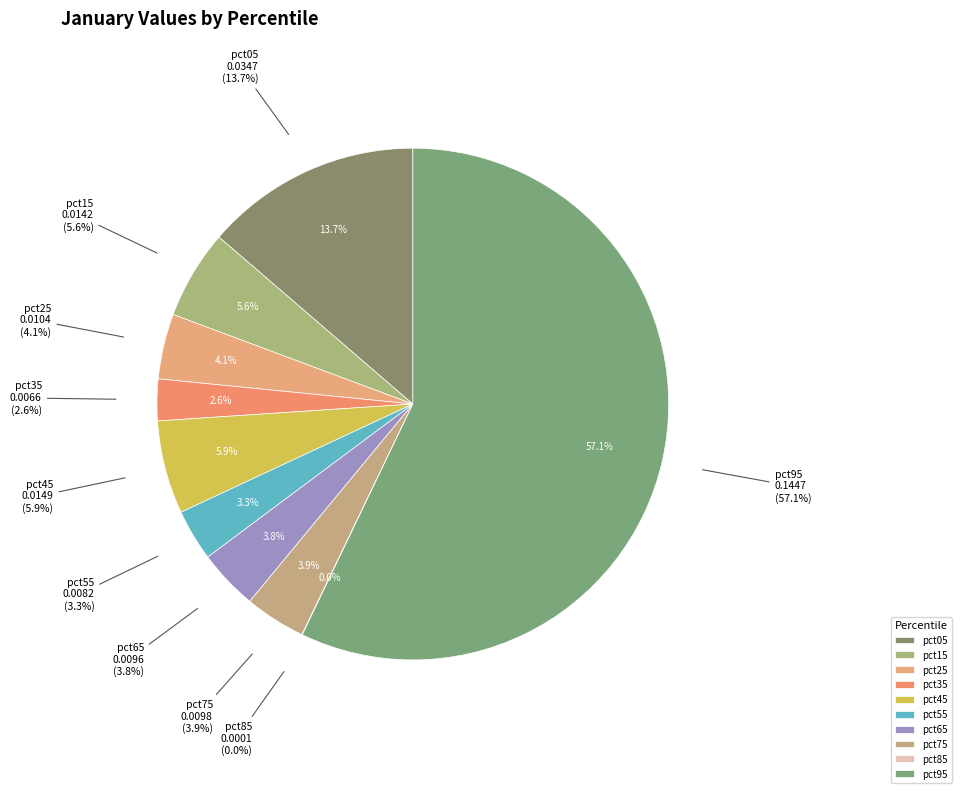

Which category has the biggest portion of the pie?

pct95